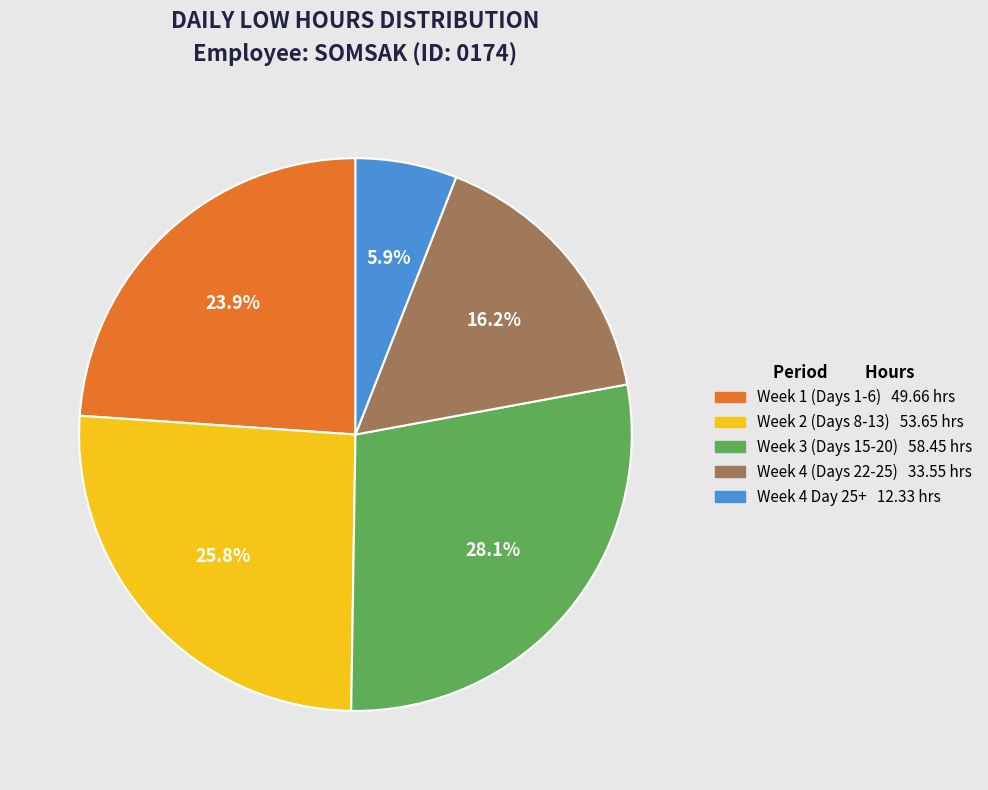

Is there any slice that represents more than half of the pie?

No